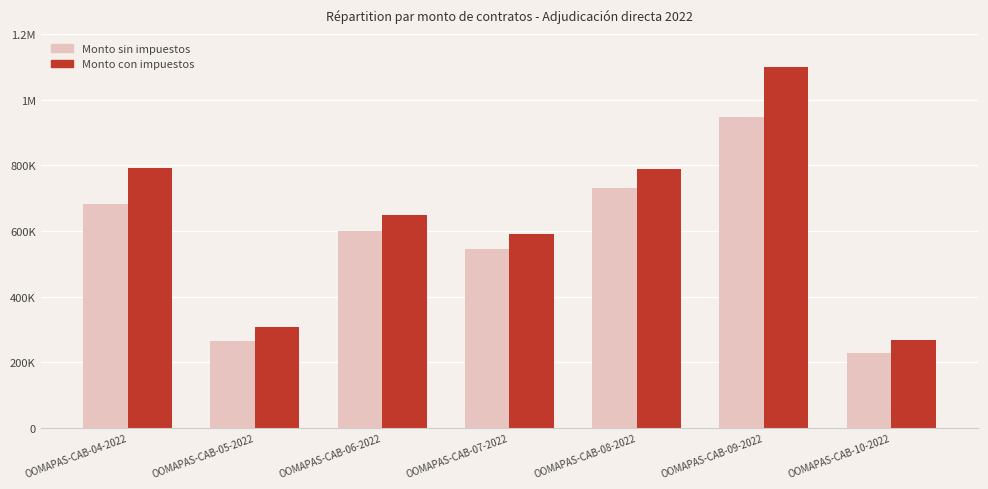

Are the bars grouped side by side (vs. stacked)?

Yes